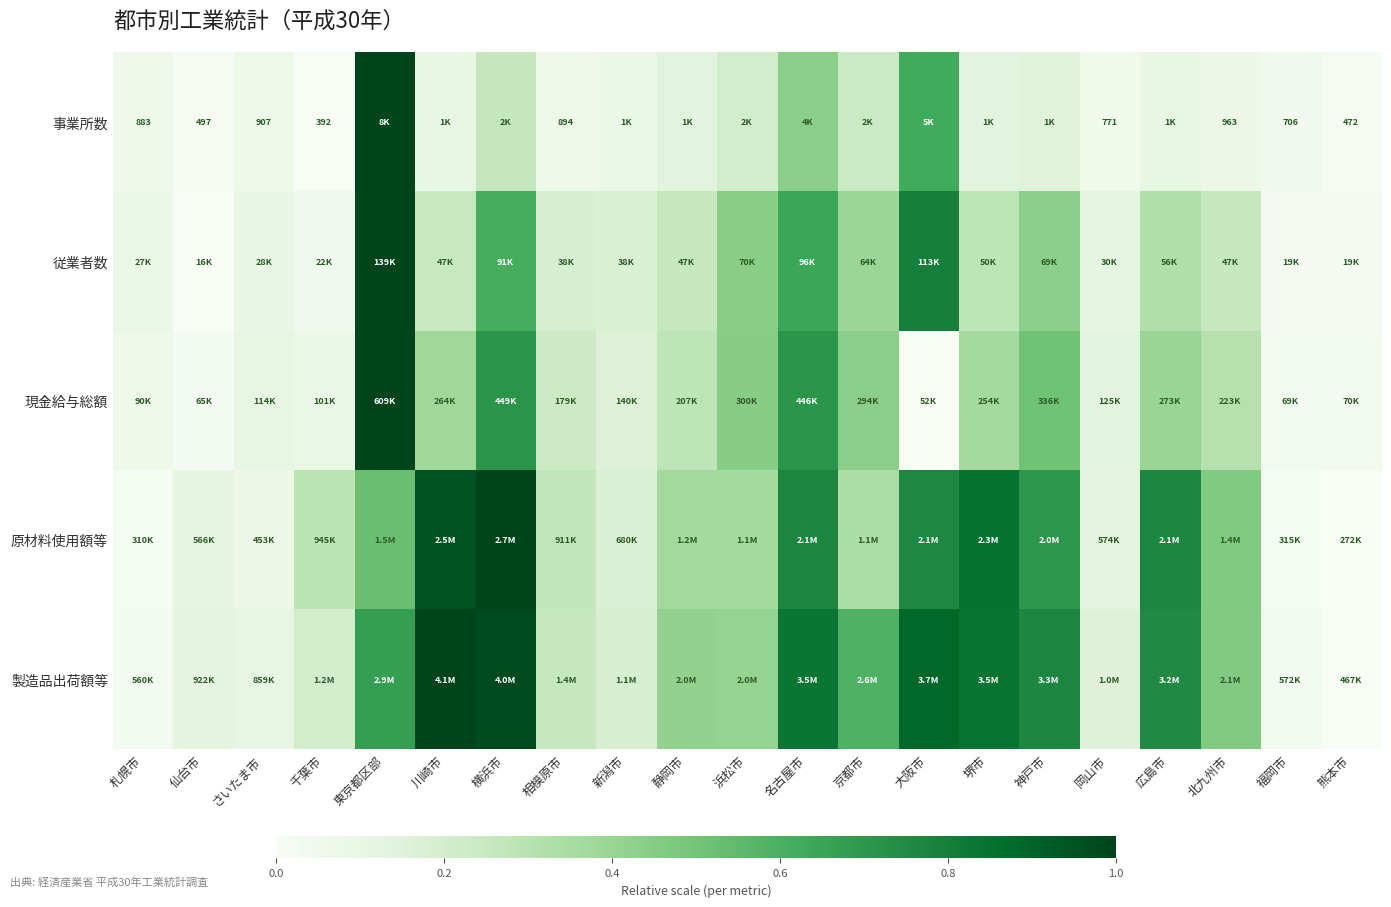

How many categories are shown in the chart?

21